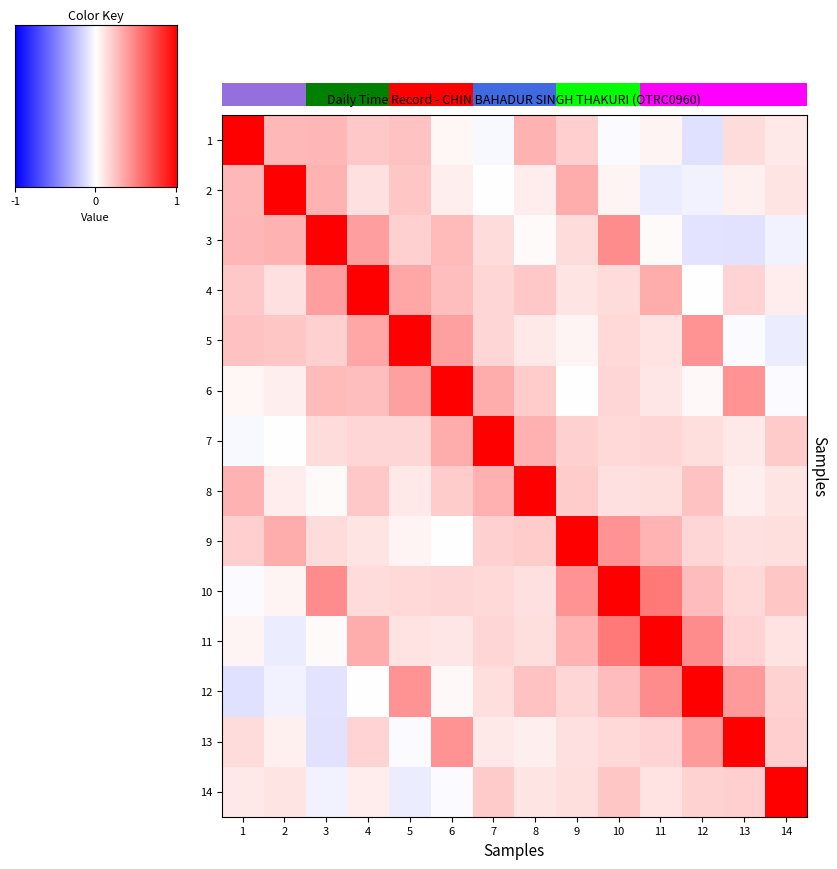

At how many categories does at least one series exceed 0?

14